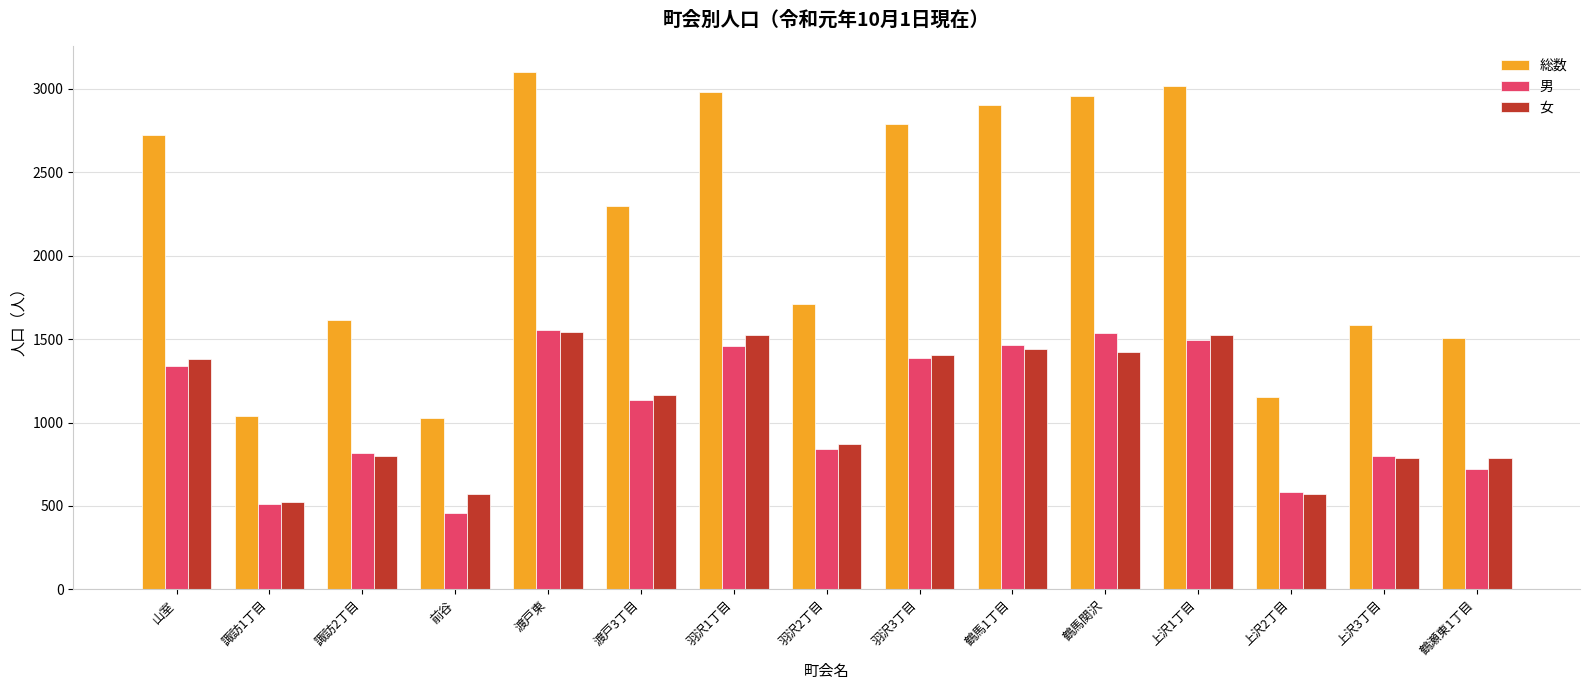

What is the total value across all series at 上沢1丁目?

6032